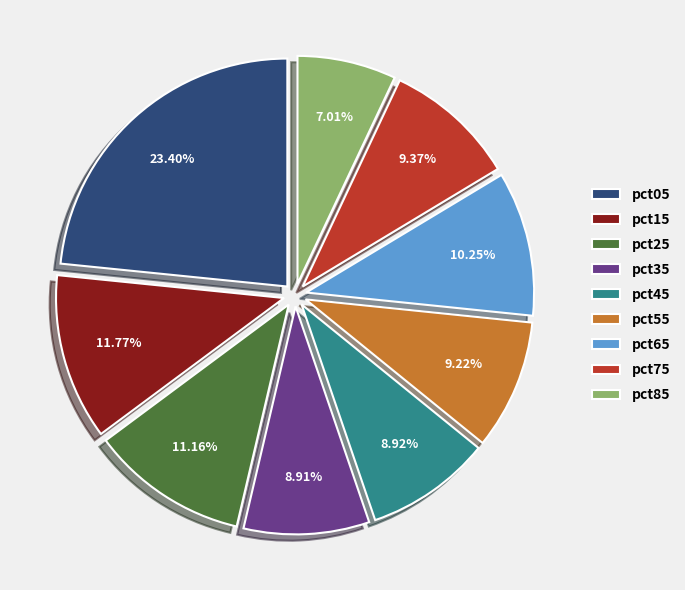

Count the number of slices in the pie.

9